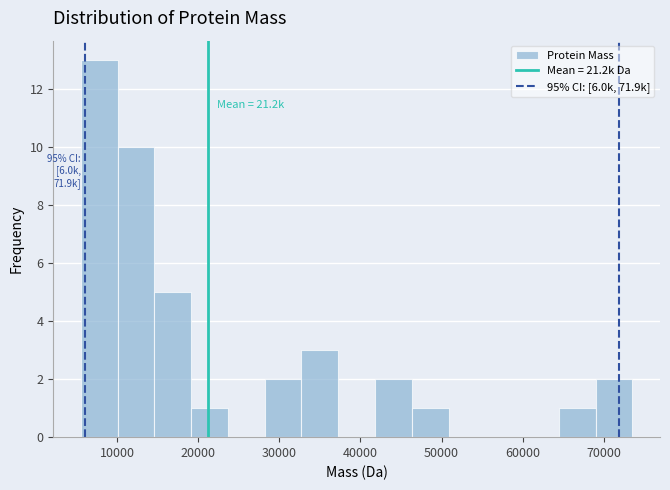

Over which range of the x-axis is the bar tallest?

6000 to 10000